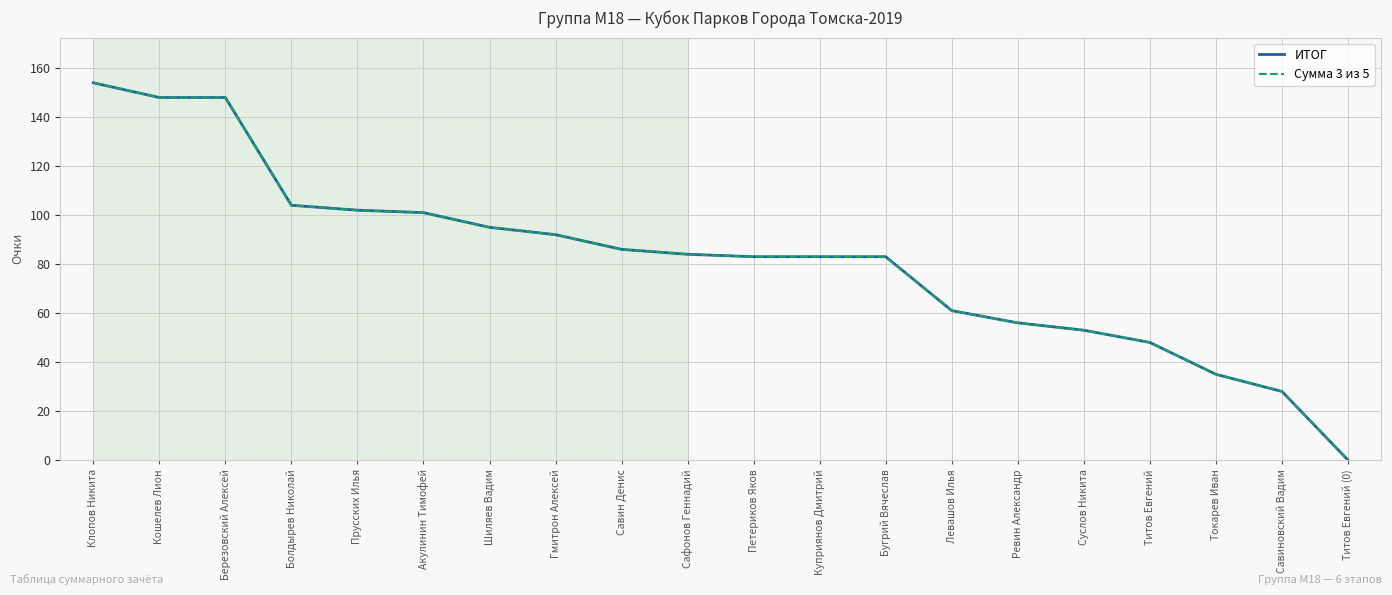

Between Сафонов Геннадий and Болдырев Николай, which is larger?

Болдырев Николай